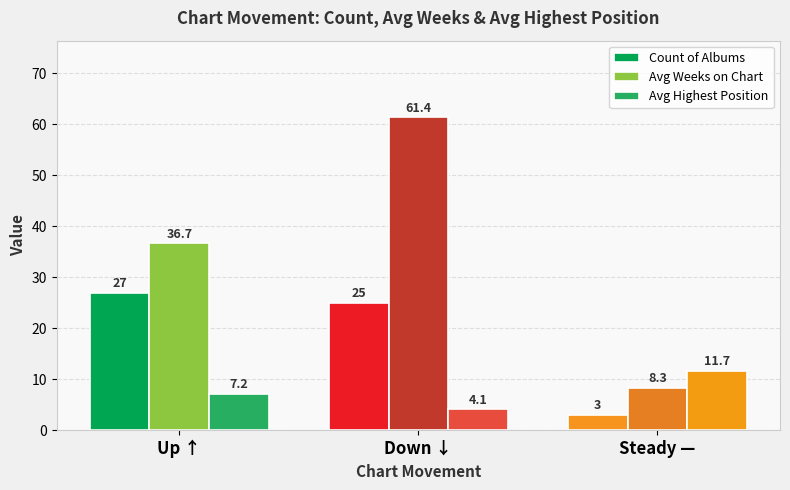

Are the bars grouped side by side (vs. stacked)?

Yes